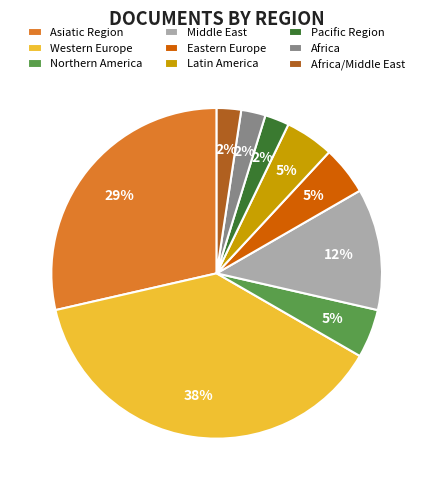

True or false: Middle East accounts for 25% of the total.

False